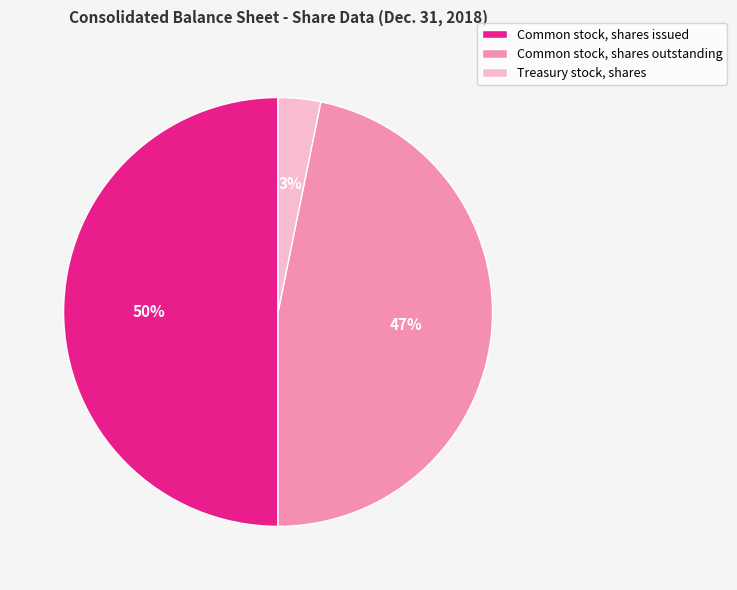

To the nearest percent, what portion does Common stock, shares issued represent?

50%